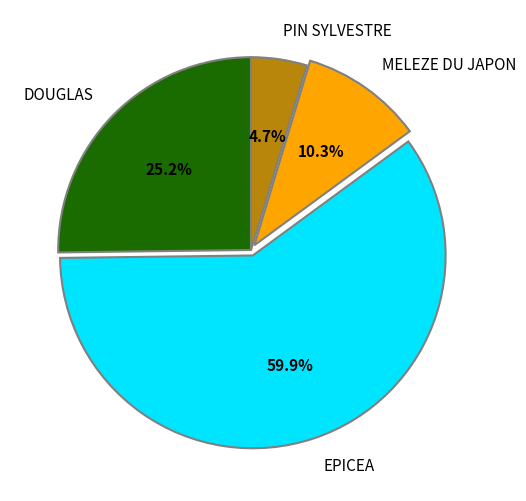

Count the number of slices in the pie.

4